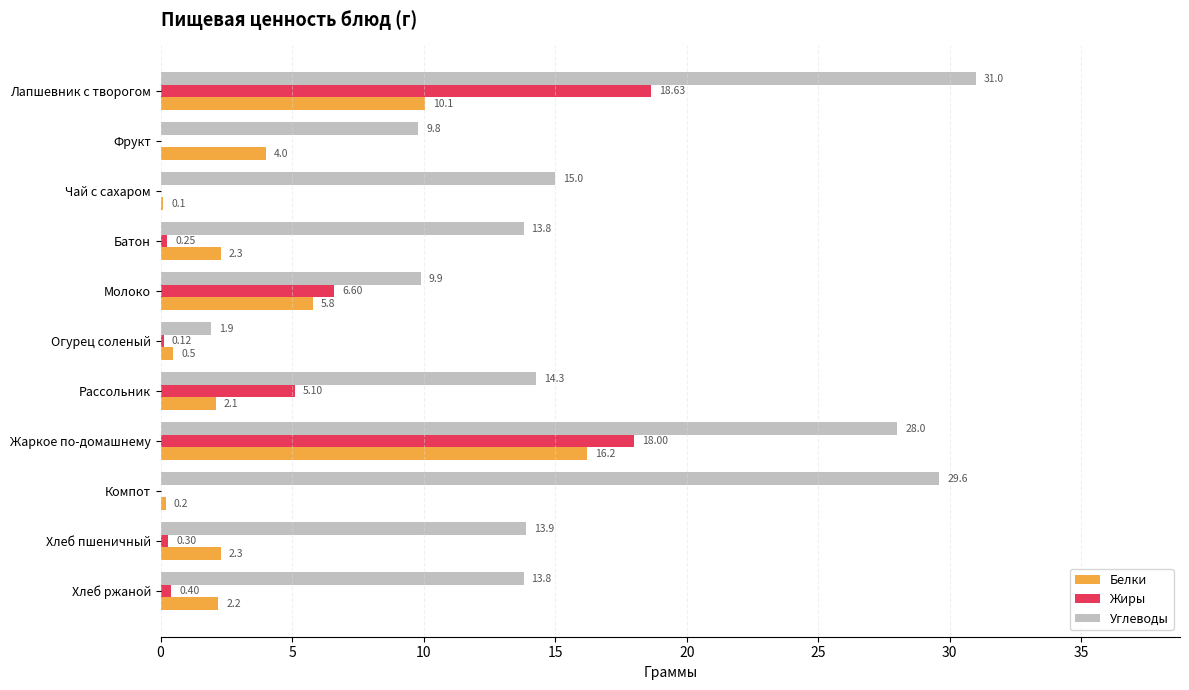

Which series changed the most between Молоко and Жаркое по-домашнему?

Углеводы